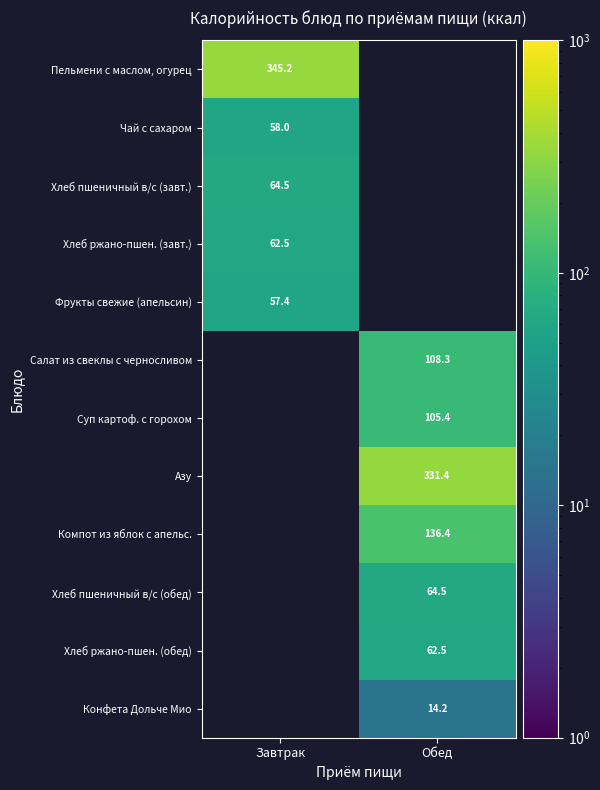

Which category has the highest value across all series?

Завтрак